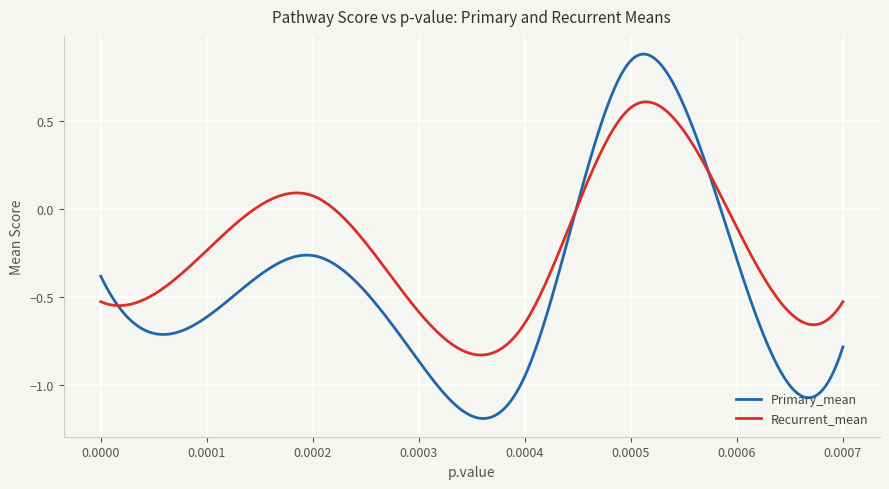

Which series has the largest total across all categories?

Recurrent_mean